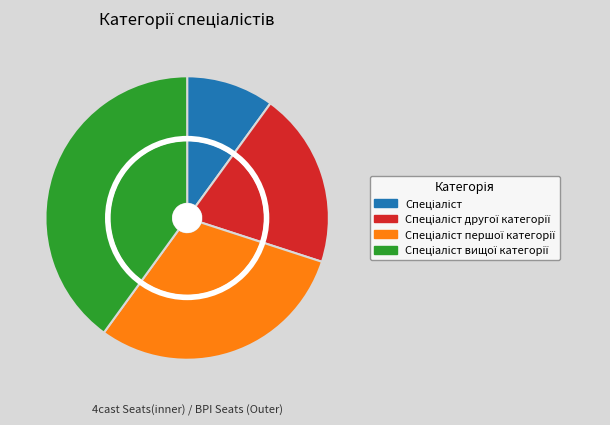

Is Спеціаліст вищої категорії the majority of the pie?

No